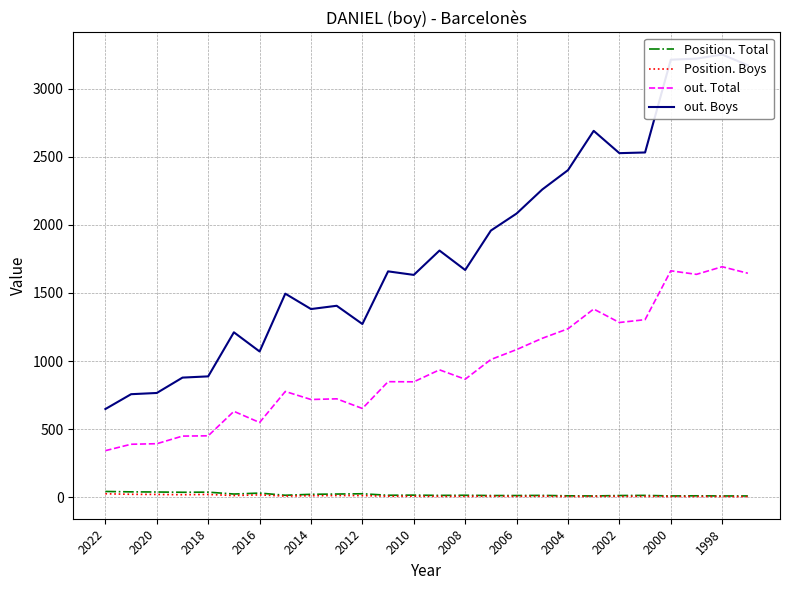

What is the average value of the Position. Boys series?

9